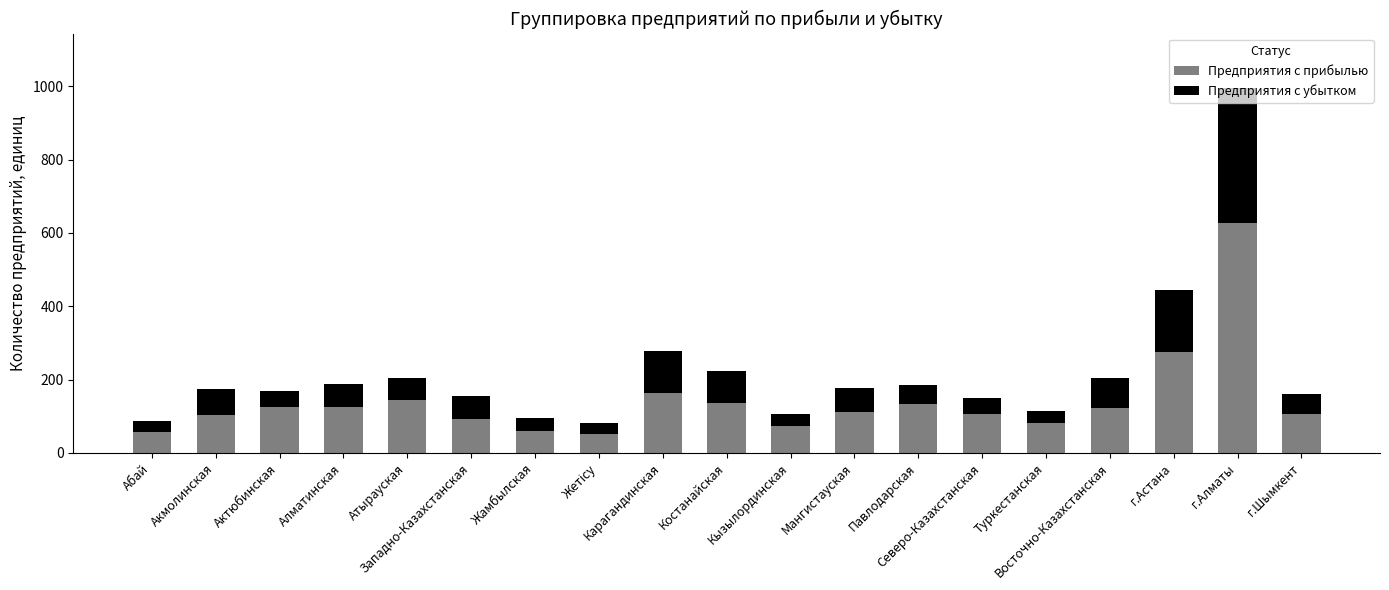

What is the average value of the Предприятия с прибылью series?

142